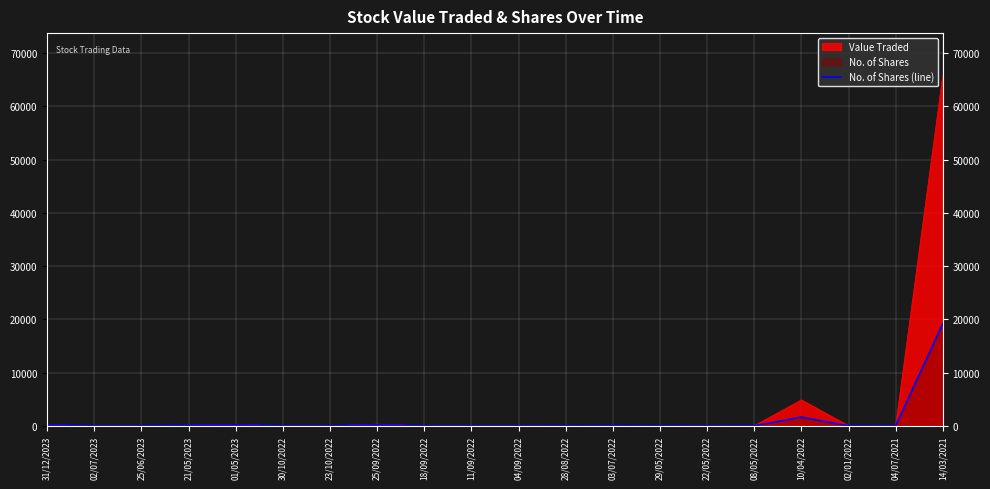

Is it true that the value at 04/09/2022 is 2?

False